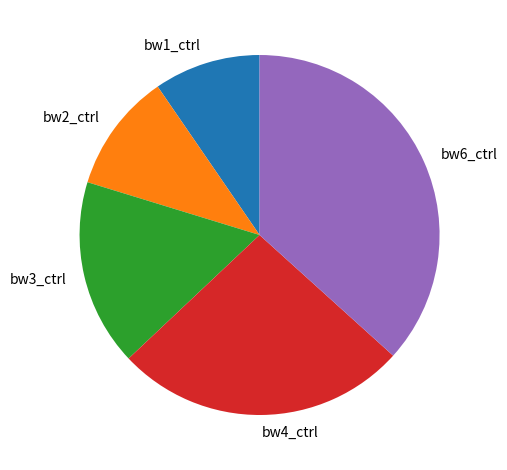

How many segments does this pie chart have?

5